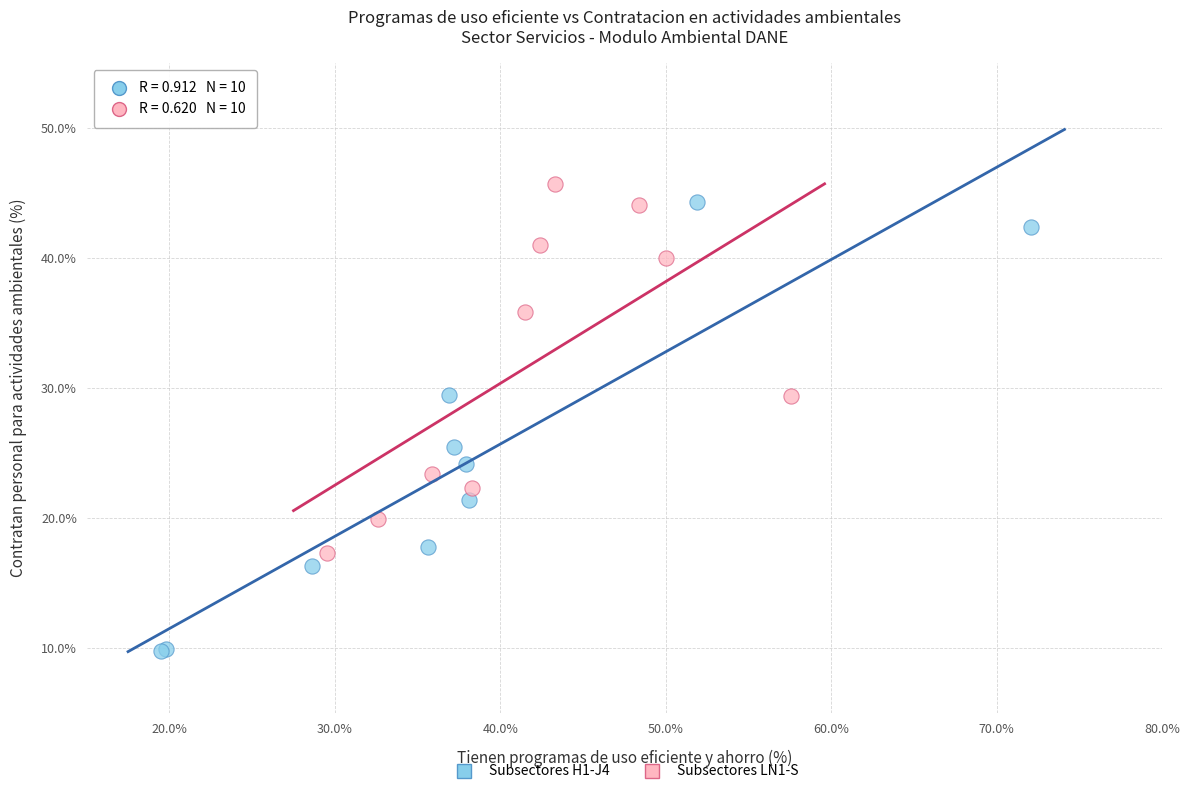

Which series has the widest spread of Y values?

Subsectores H1-J4